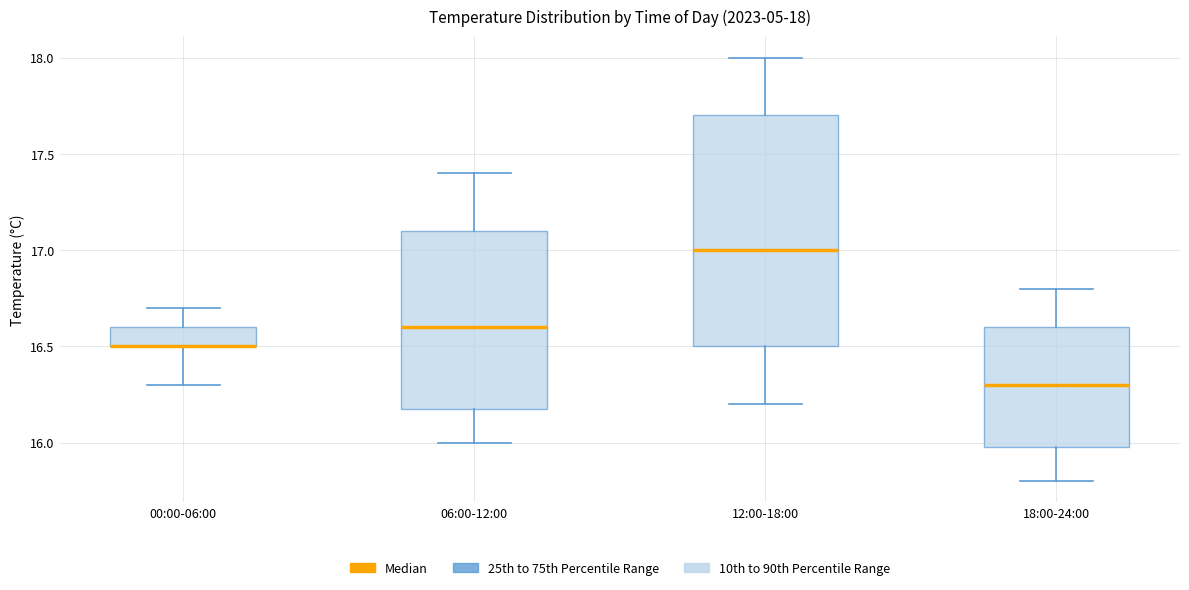

Which box is the tallest, from its lower edge to its upper edge?

12:00-18:00